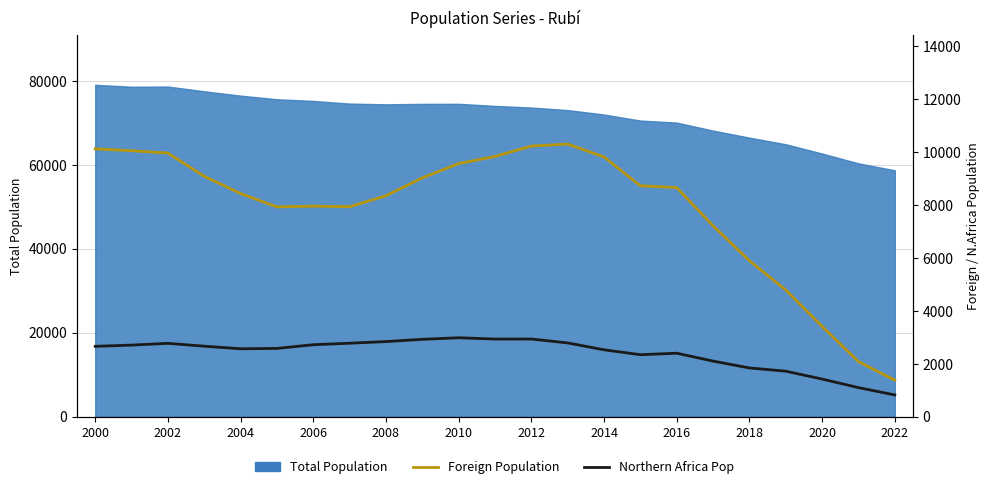

True or false: Foreign Population has a value of 4786 at 19.

True